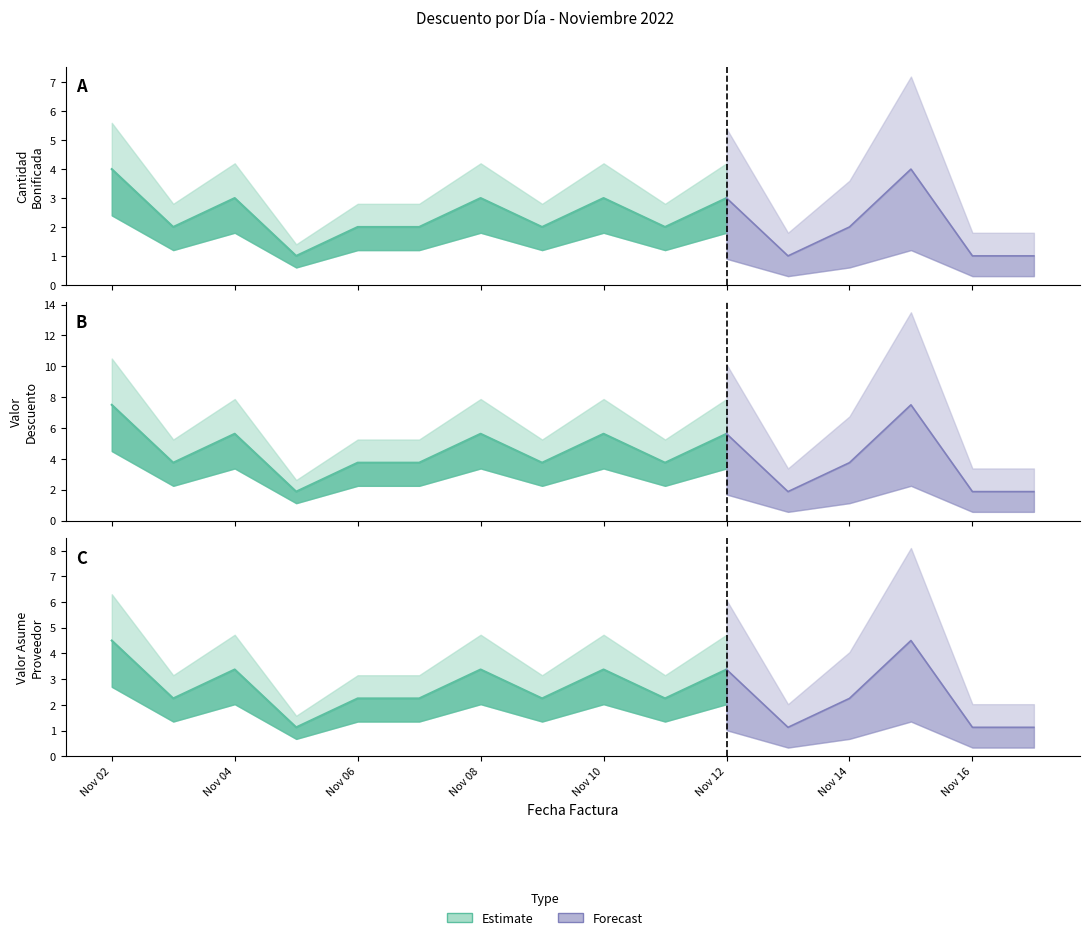

Between 2022-11-10 and 2022-11-14, which series saw the biggest shift?

Valor Descuento